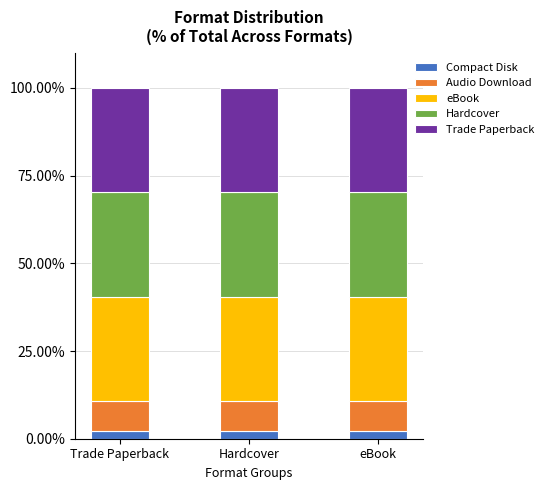

What is the sum of all Compact Disk values?

6.4